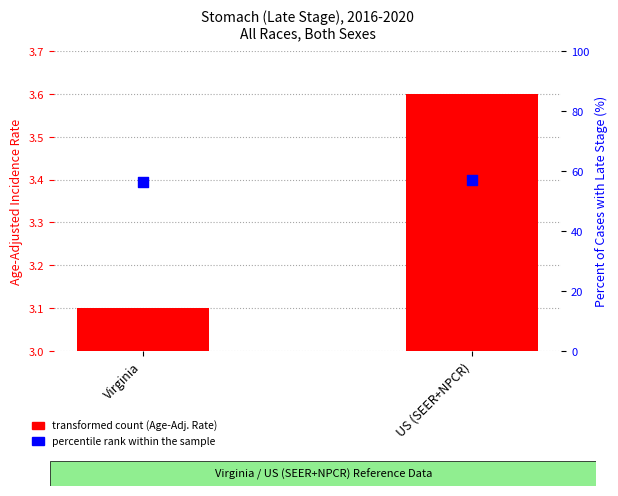

Which series has the largest Y range (max minus min)?

percentile rank within the sample